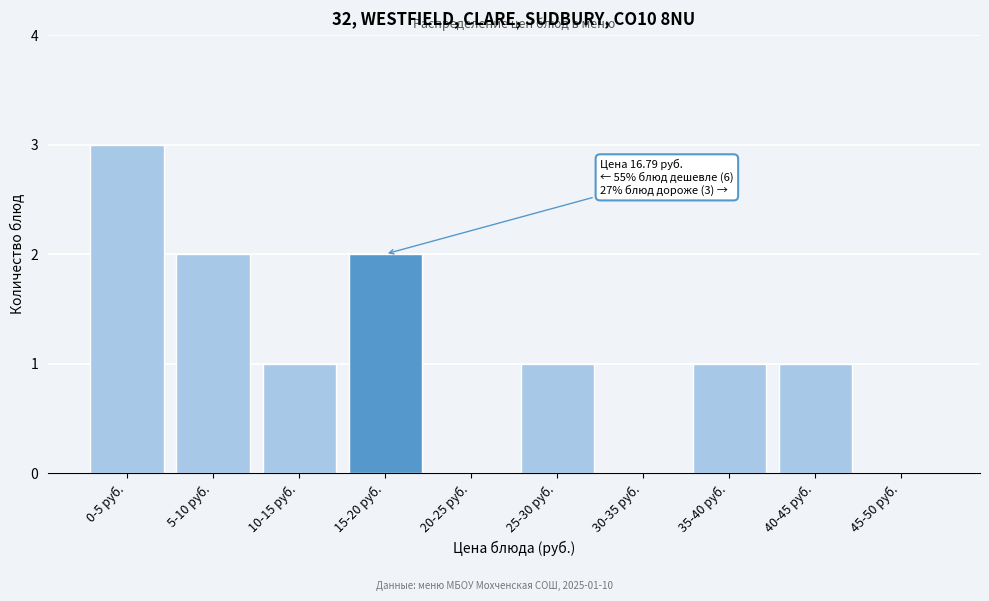

Reading left to right, extract all data points from this chart.

0-5 руб.=3	5-10 руб.=2	10-15 руб.=1	15-20 руб.=2	20-25 руб.=0	25-30 руб.=1	30-35 руб.=0	35-40 руб.=1	40-45 руб.=1	45-50 руб.=0